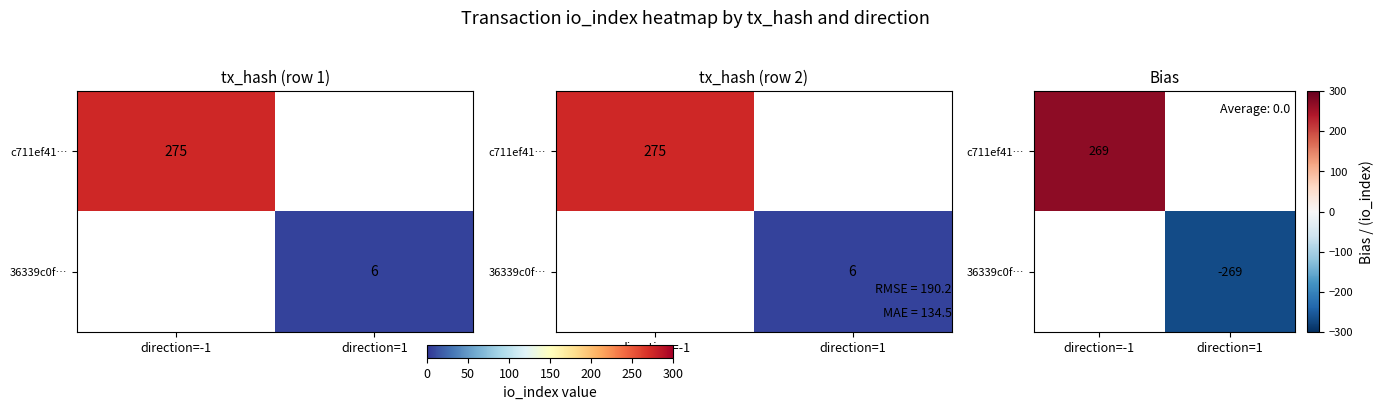

Which category has the lowest value in the 36339c0f… series?

direction=-1